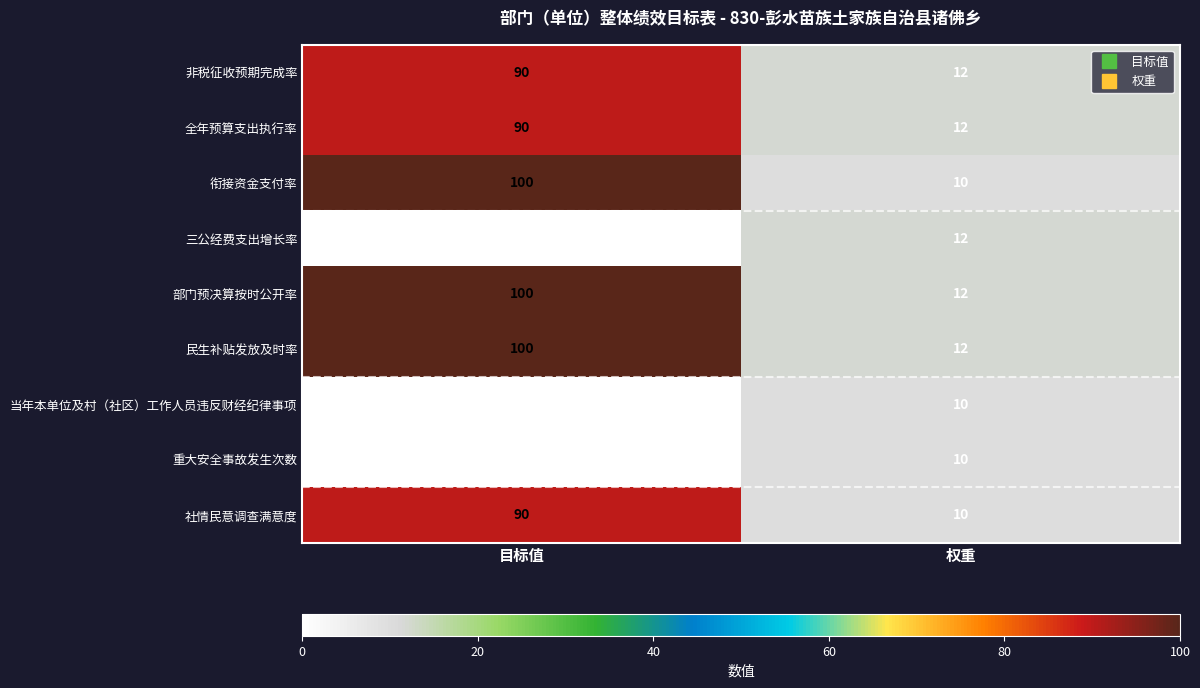

List the labels in order of 三公经费支出增长率 value, largest first.

权重, 目标值